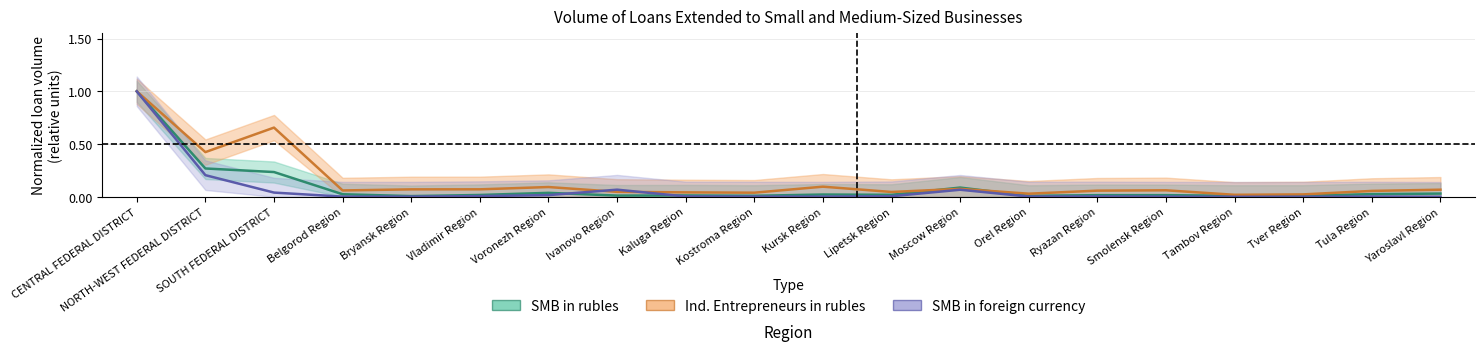

What is the maximum value for Ind. Entrepreneurs in rubles?

1.0